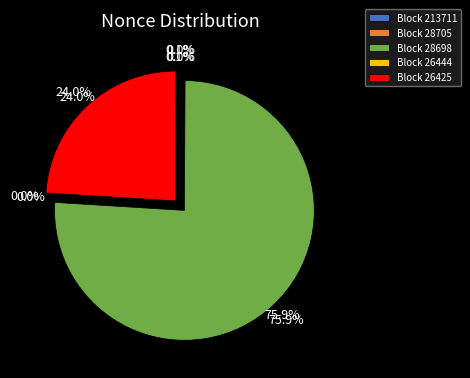

Count the number of slices in the pie.

5